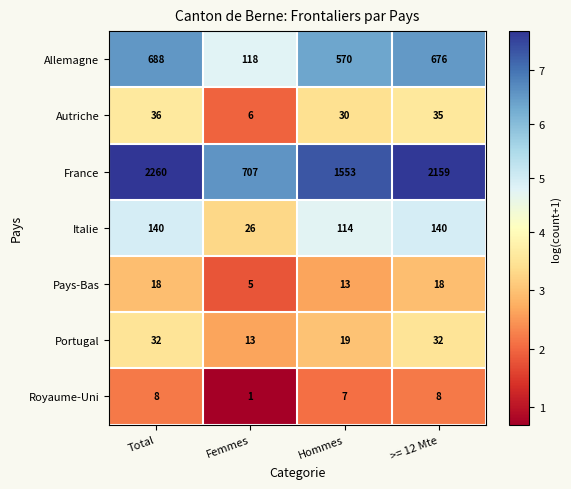

Which series has the largest total across all categories?

France